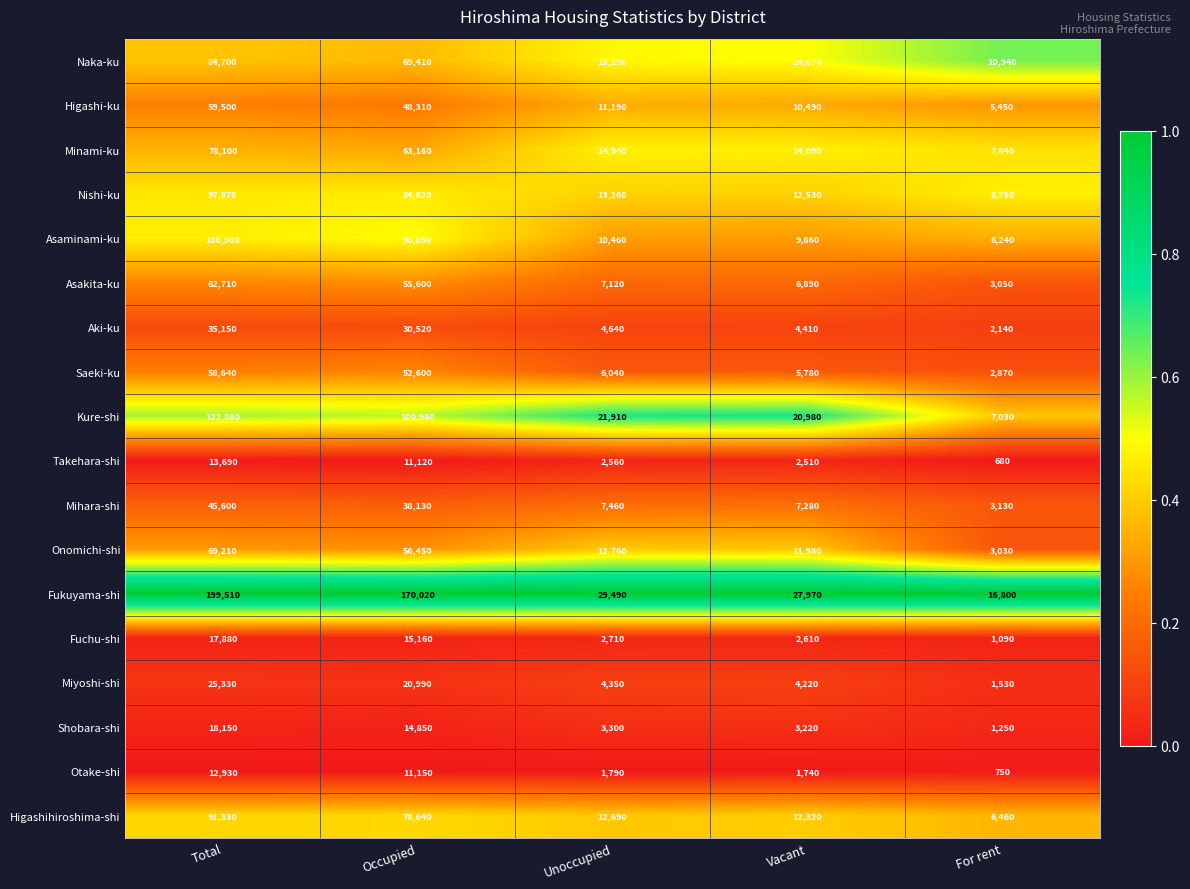

What is the difference between the highest and lowest values at Unoccupied?

27700